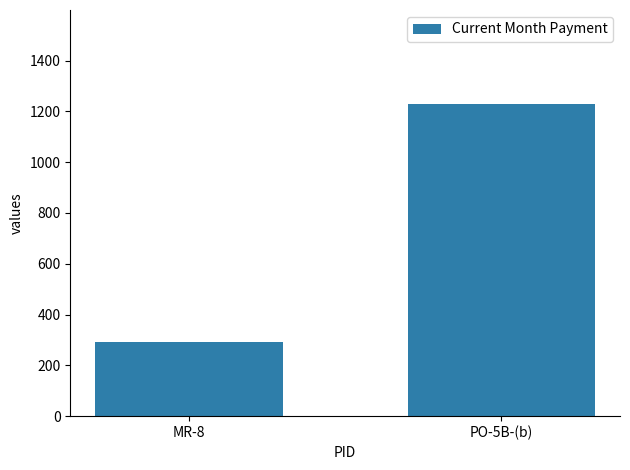

Is it true that the value at MR-8 is 381?

False